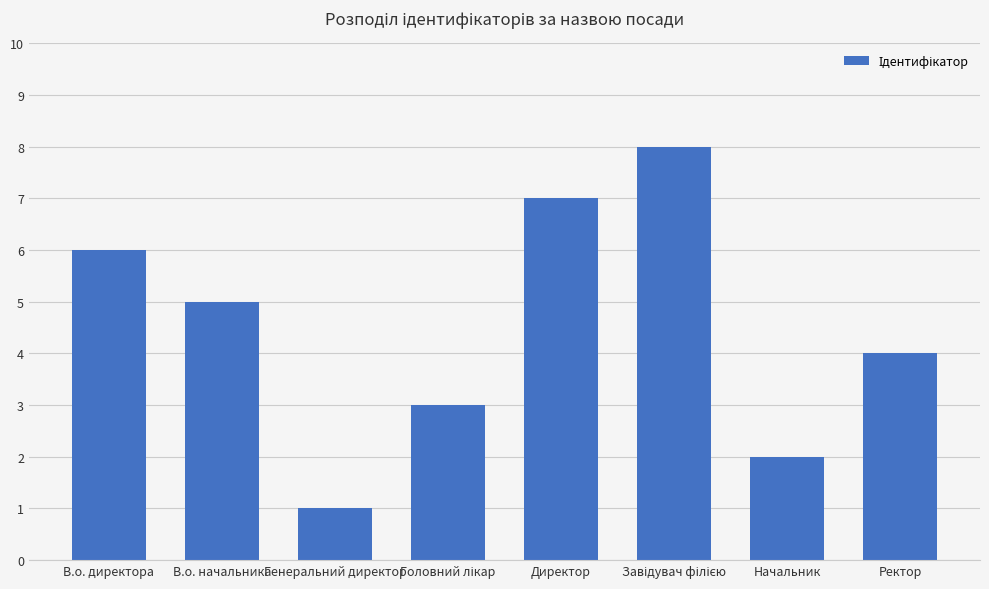

What is the minimum value shown in the chart?

1